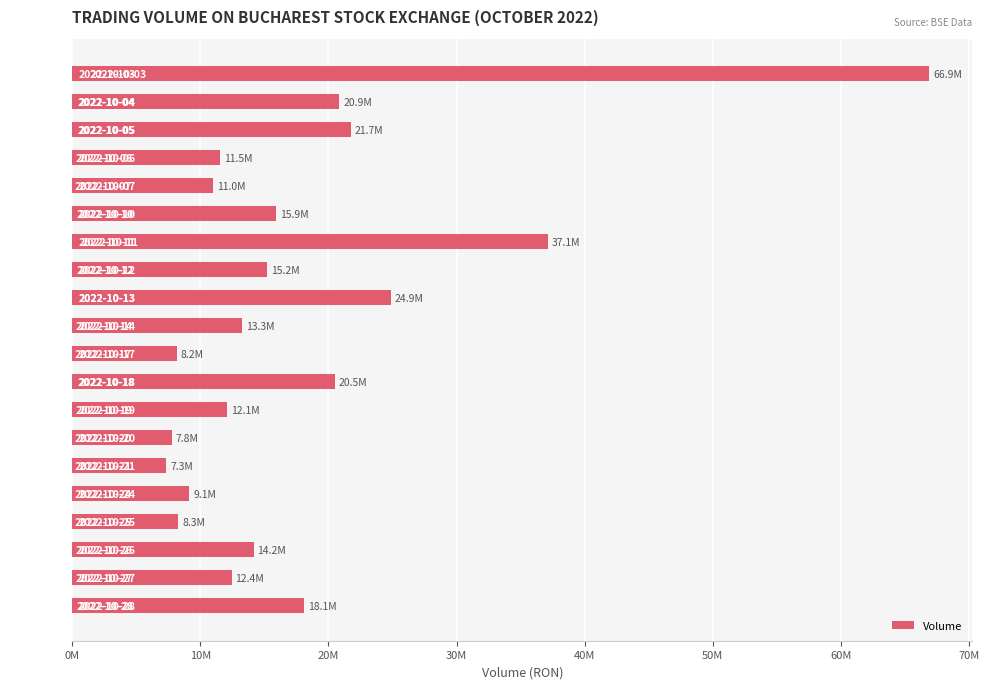

Are the bars horizontal?

Yes